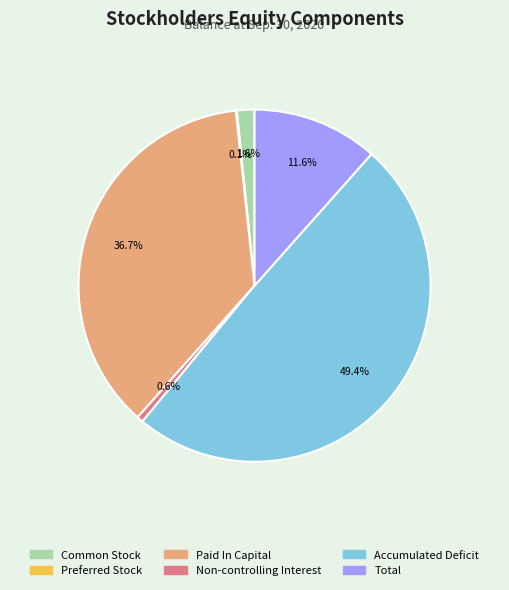

Between Common Stock and Non-controlling Interest, which is larger?

Common Stock